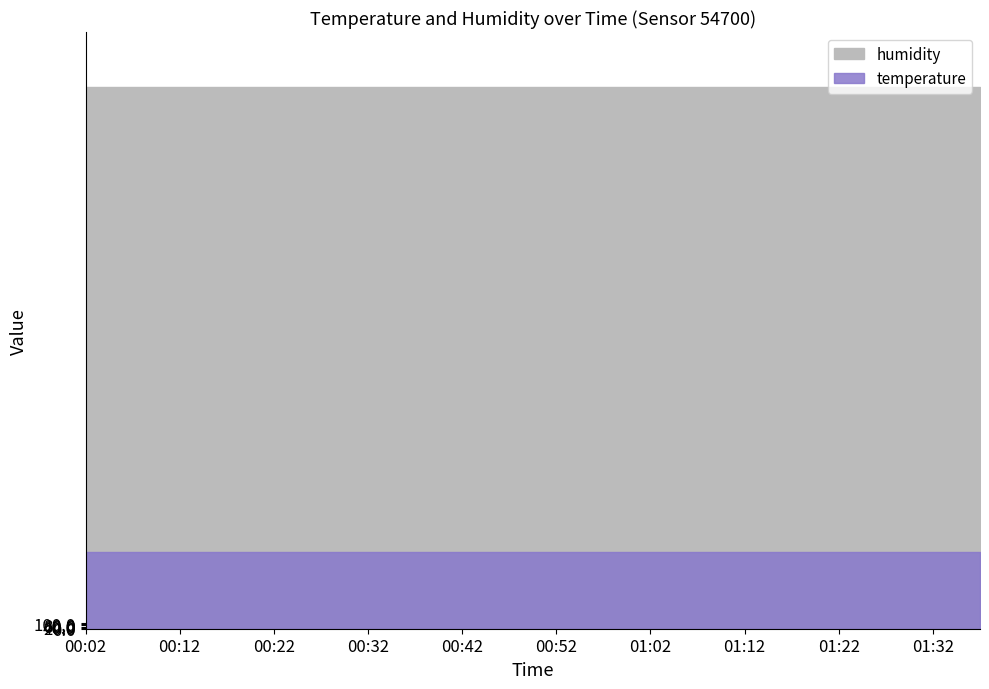

Rank the series at 00:22 from highest to lowest value.

humidity, temperature